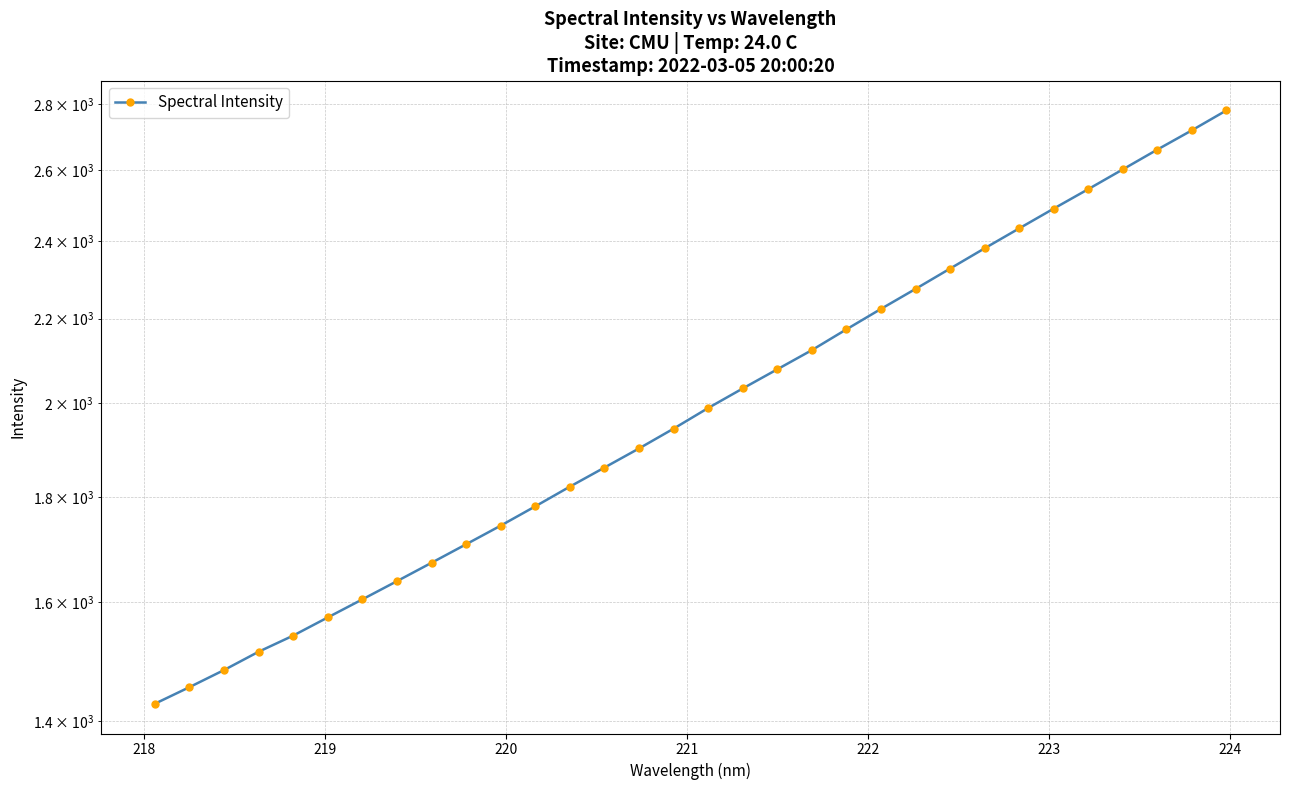

Count the number of data series in this chart.

1